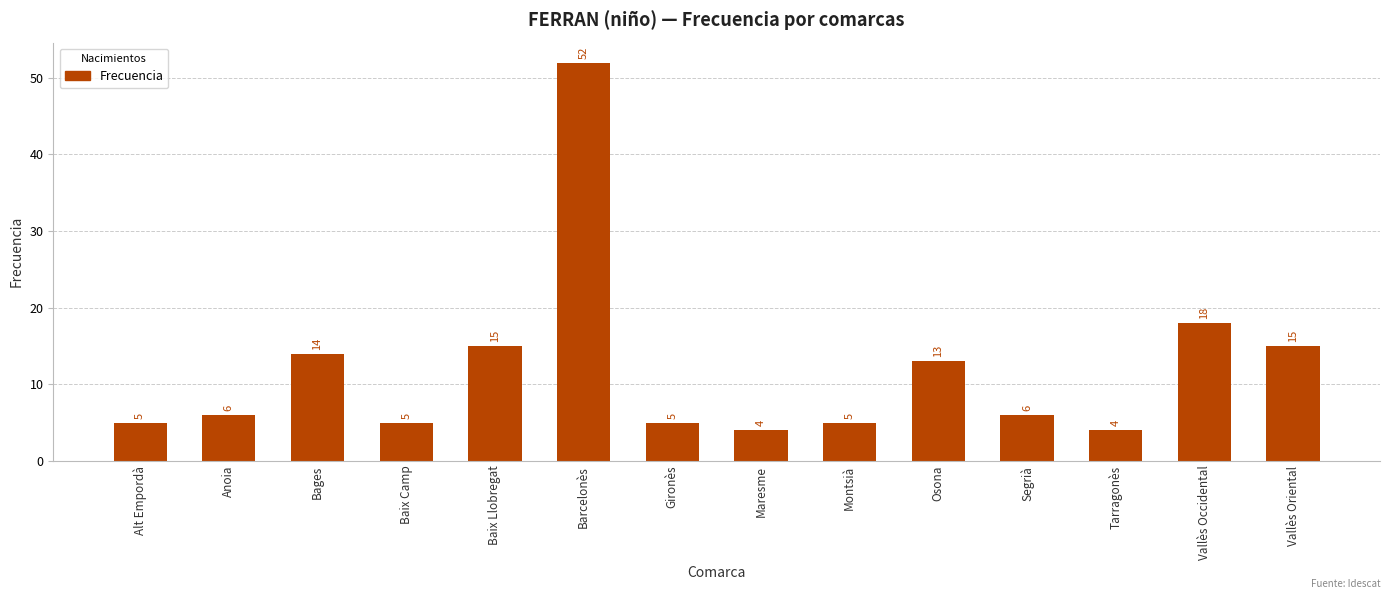

Reading right to left, transcribe all the data shown in this chart.

15	18	4	6	13	5	4	5	52	15	5	14	6	5